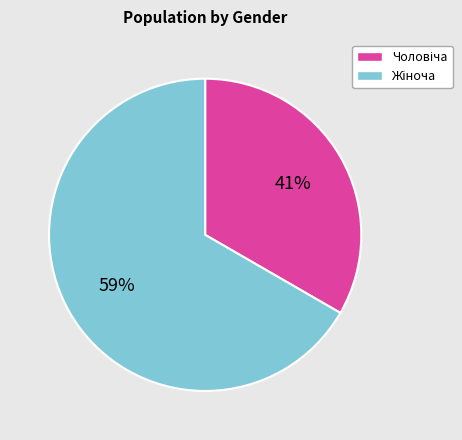

Which slice is the smallest?

Чоловіча